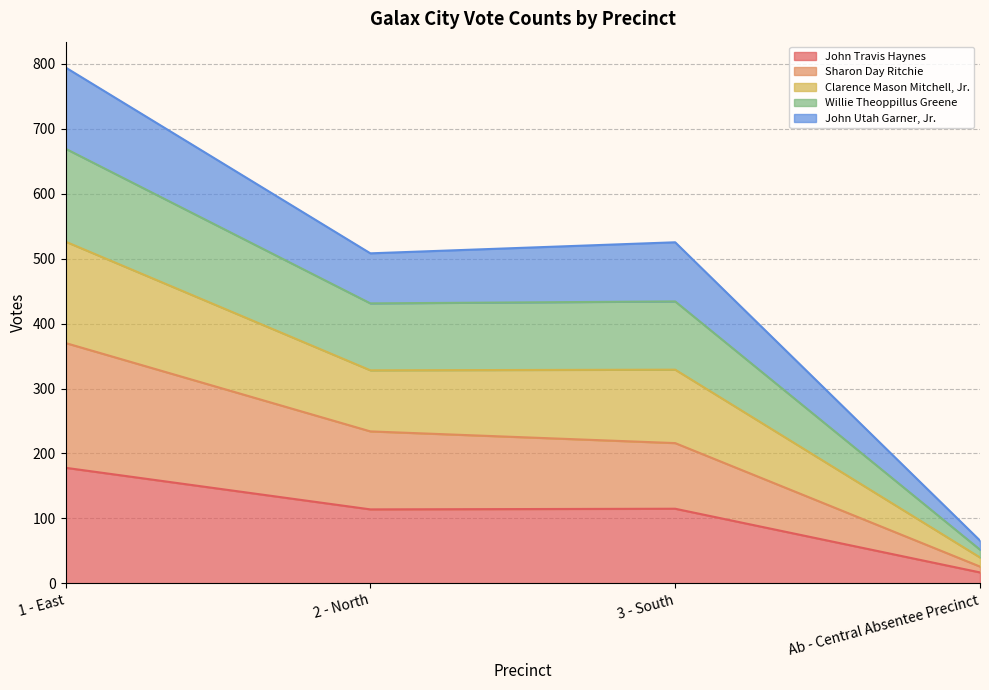

What position from the left is 3 - South?

3